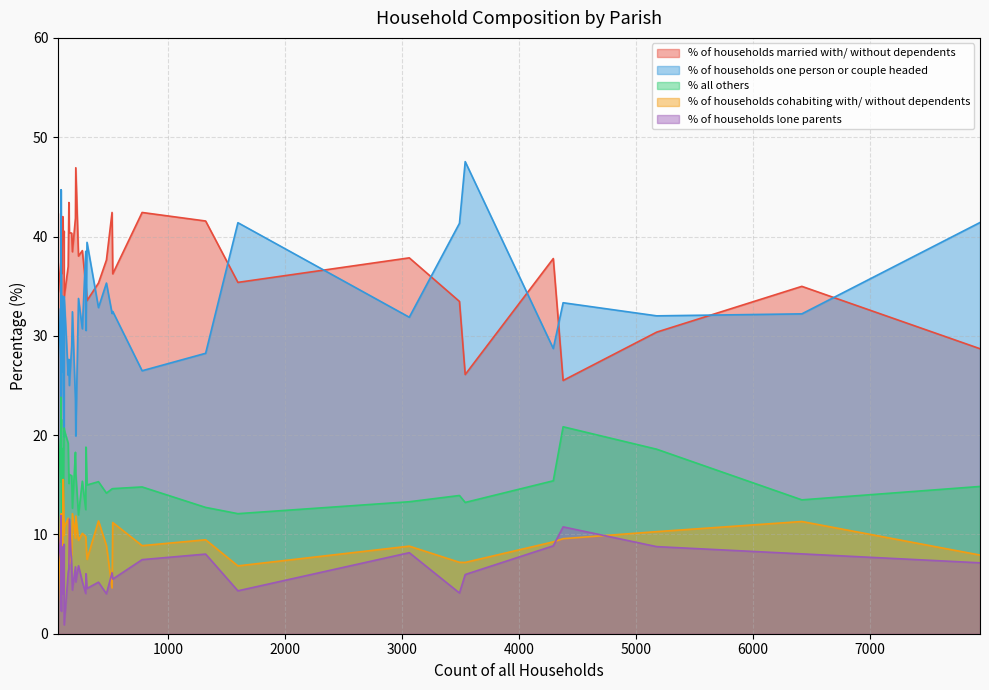

What is the label of the 27th point from the right?

111